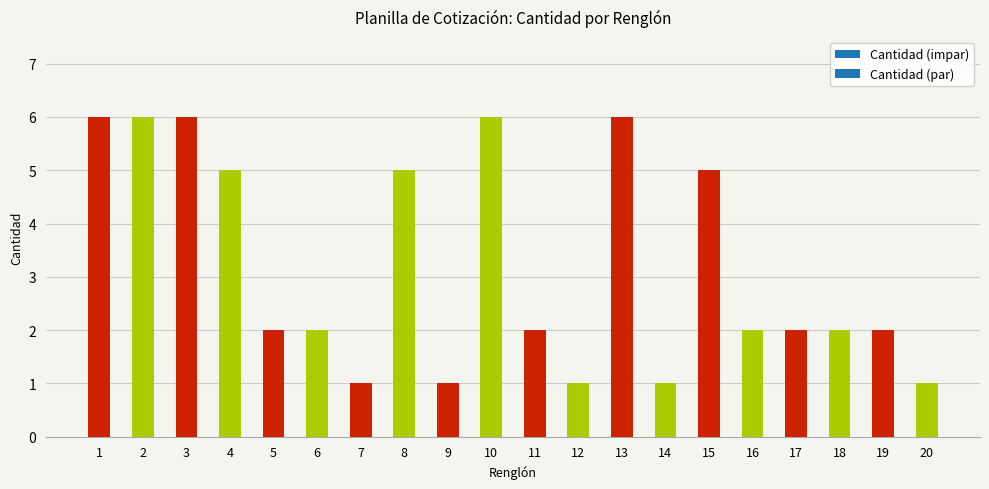

What is the value of the 19th bar from the left?

2